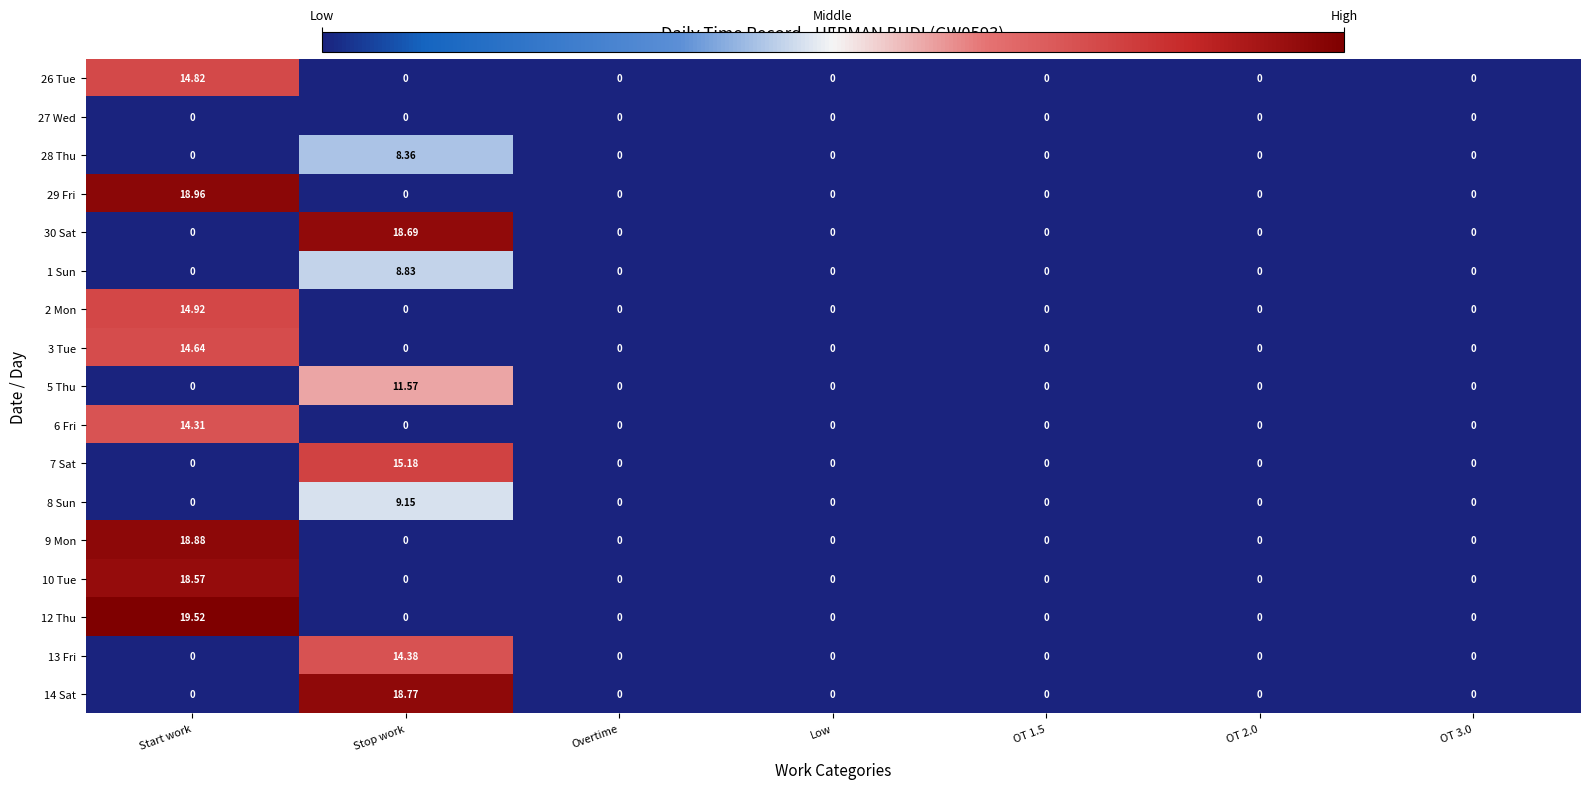

Which label corresponds to the largest value in the chart?

Start work